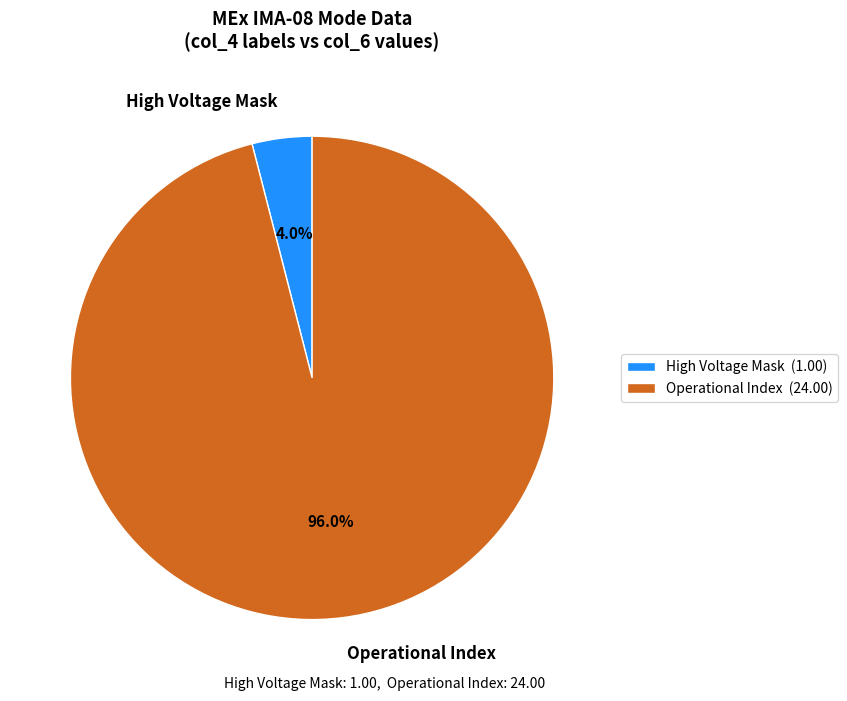

Does Operational Index represent more than half of the total?

Yes